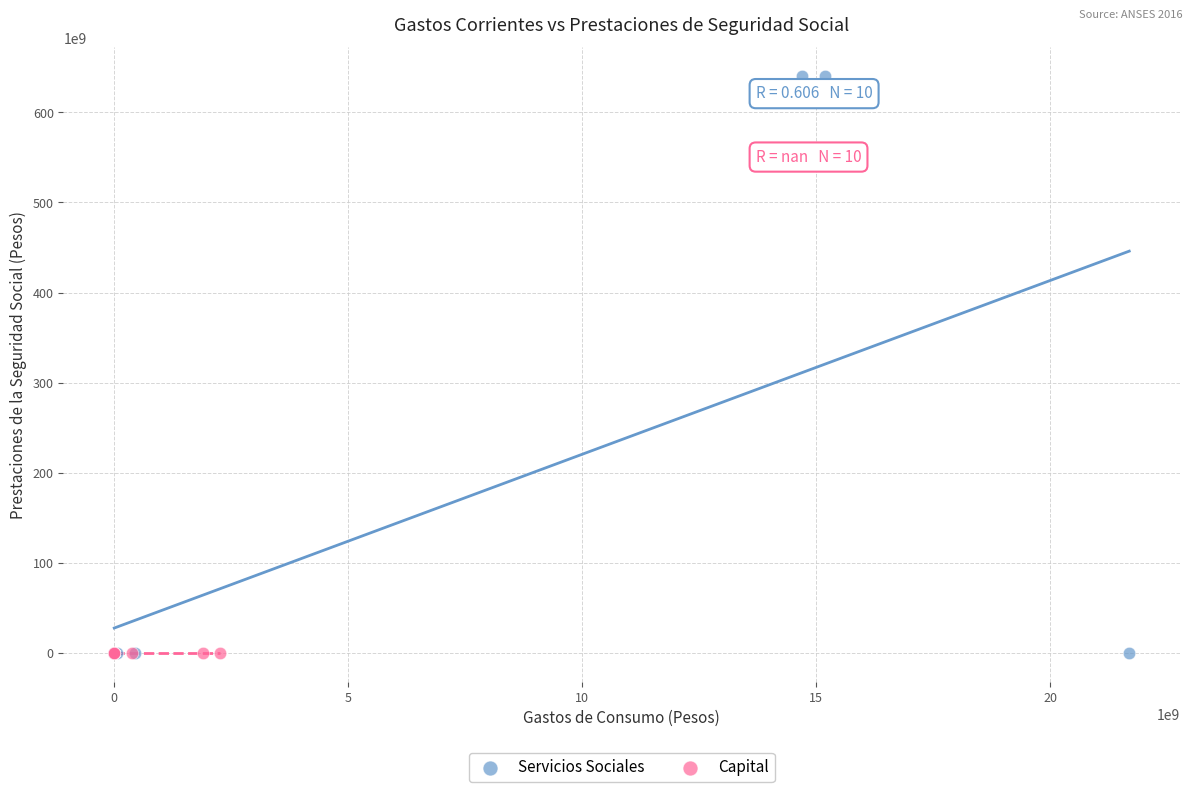

Which series contains the highest Y value?

Servicios Sociales